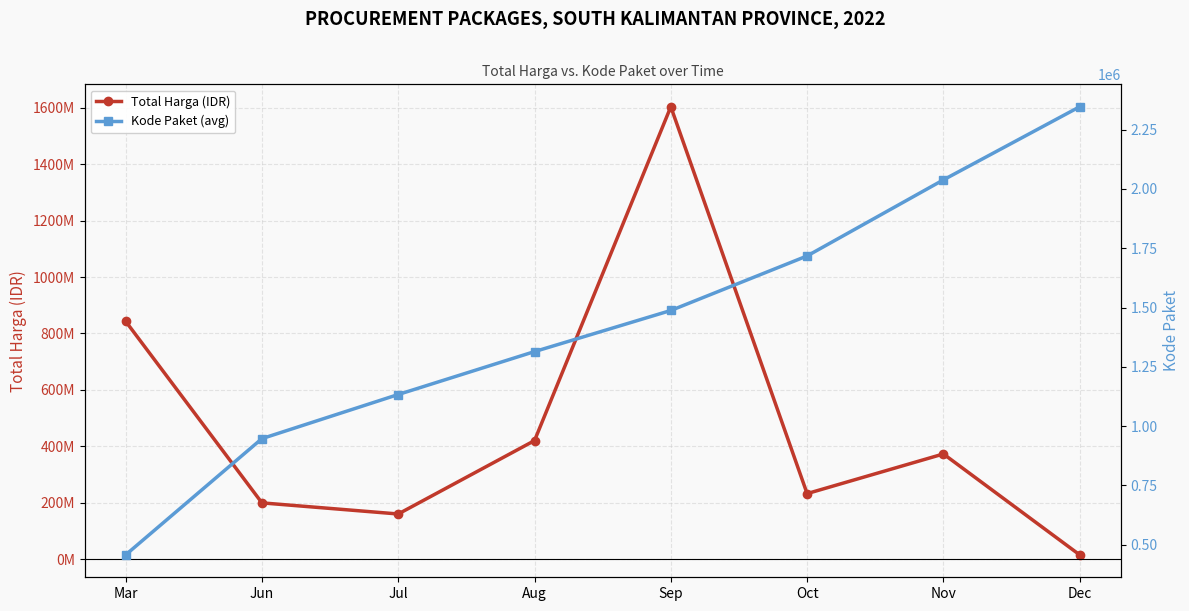

At Oct, list the series in order from largest to smallest.

Total Harga (IDR), Kode Paket (avg)